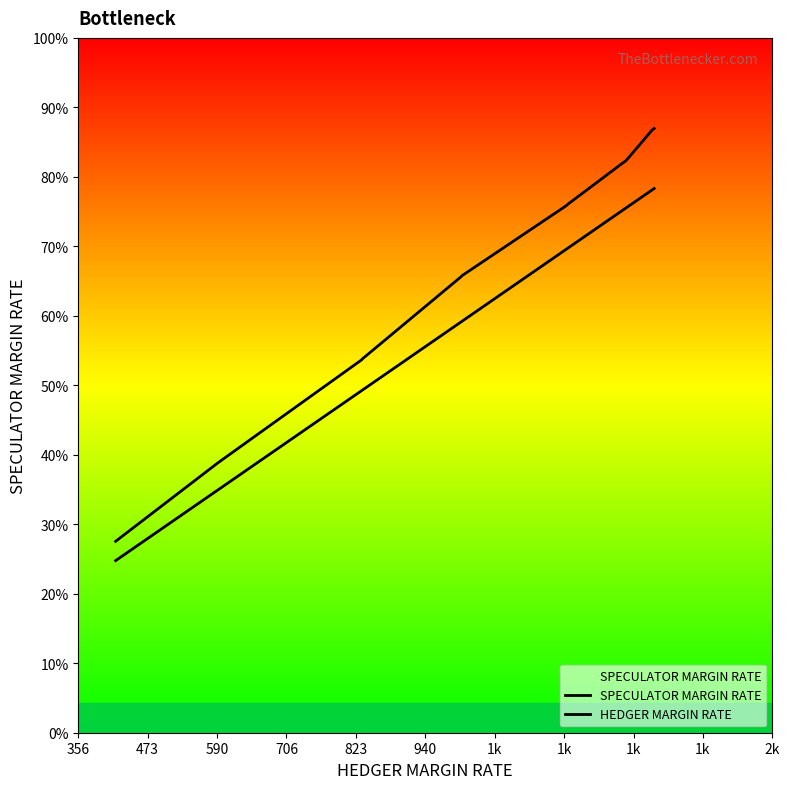

List the series in order of their peak value, highest first.

SPECULATOR MARGIN RATE, HEDGER MARGIN RATE